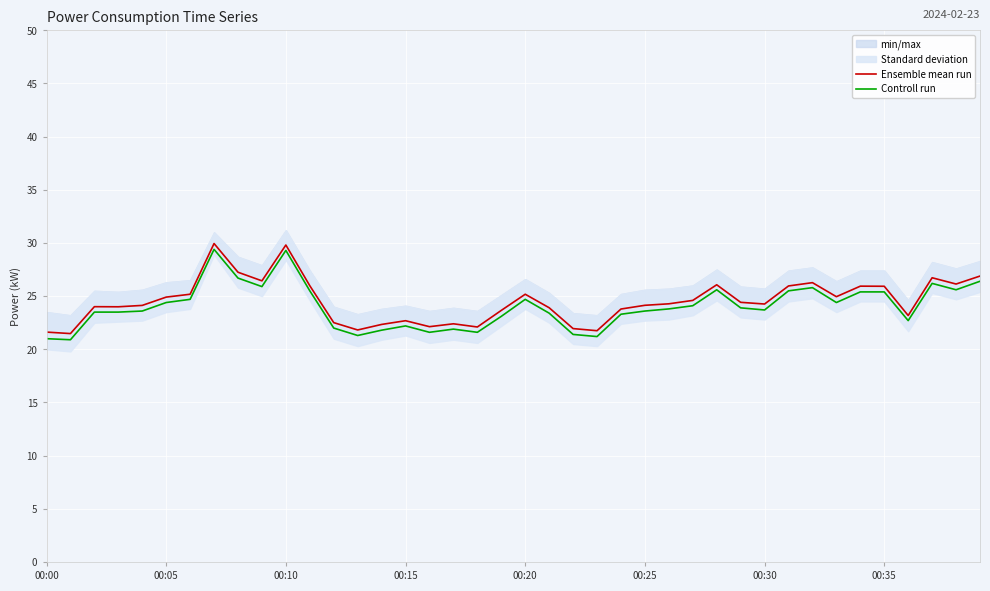

What is the minimum value for Controll run?

20.9